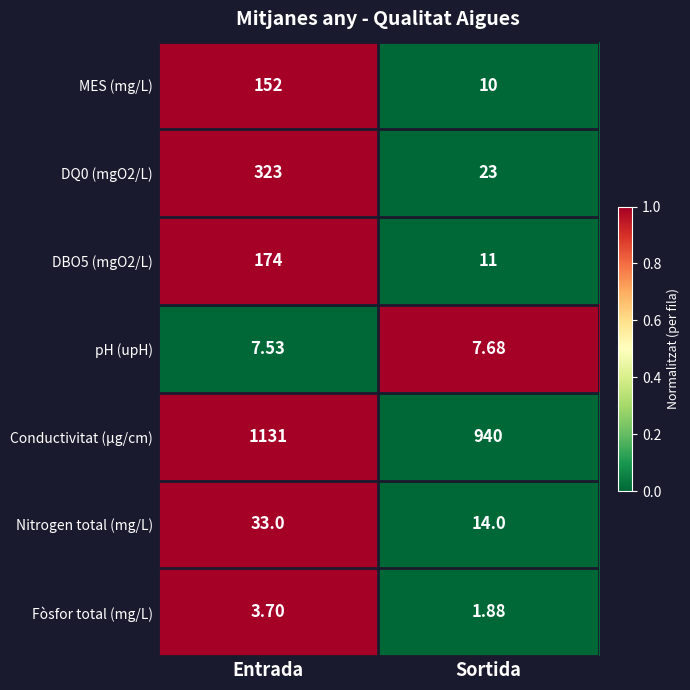

At which label is Nitrogen total (mg/L) closest to 23?

Sortida